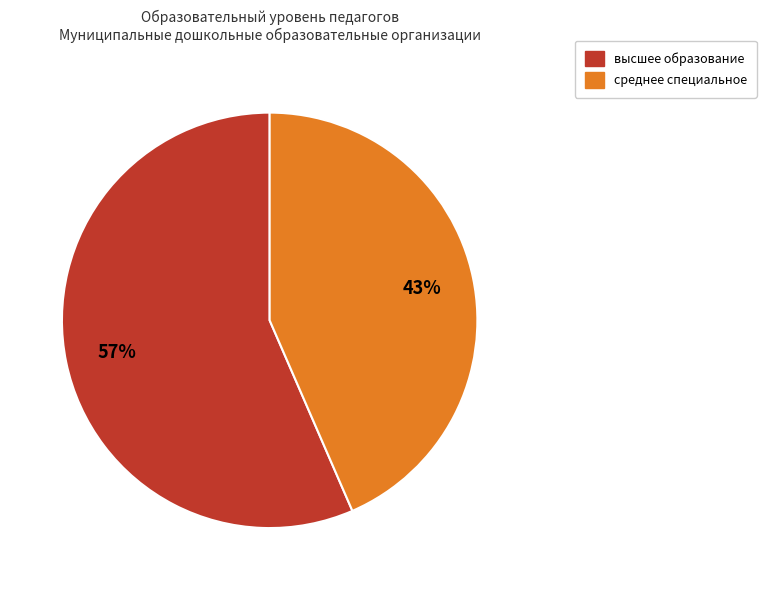

Count the number of slices in the pie.

2